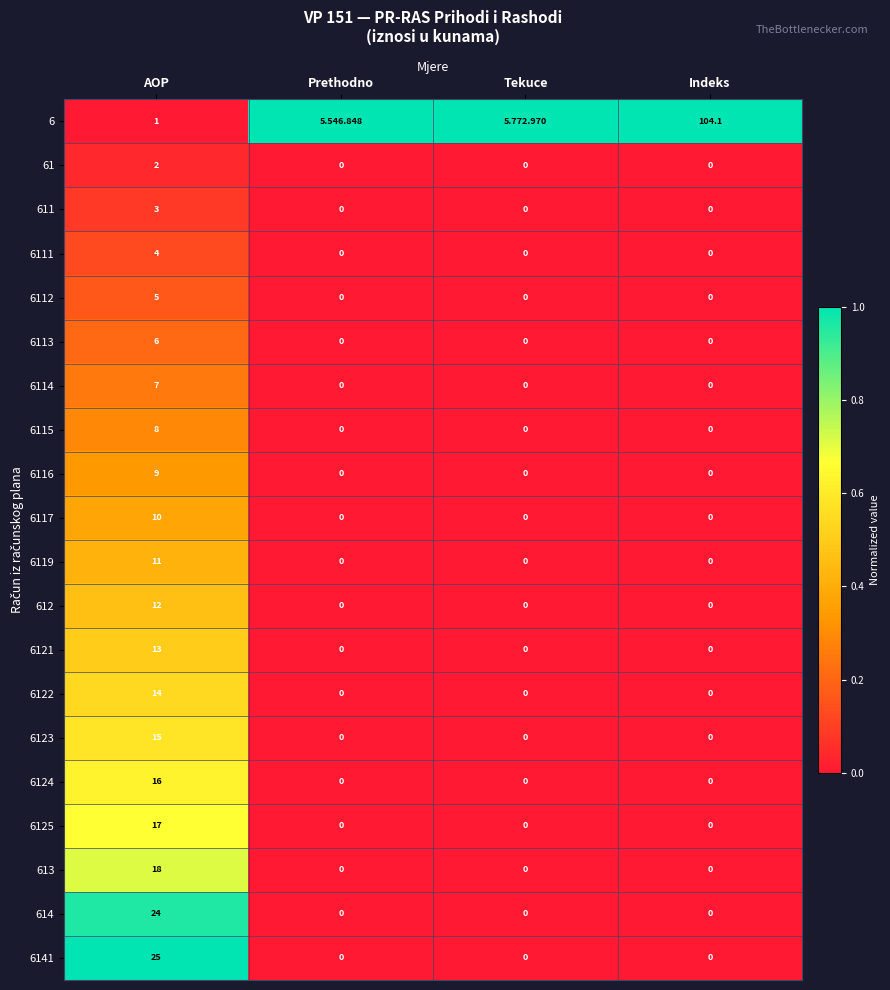

Is the value of 613 at Tekuce greater than the value of 6114 at AOP?

No